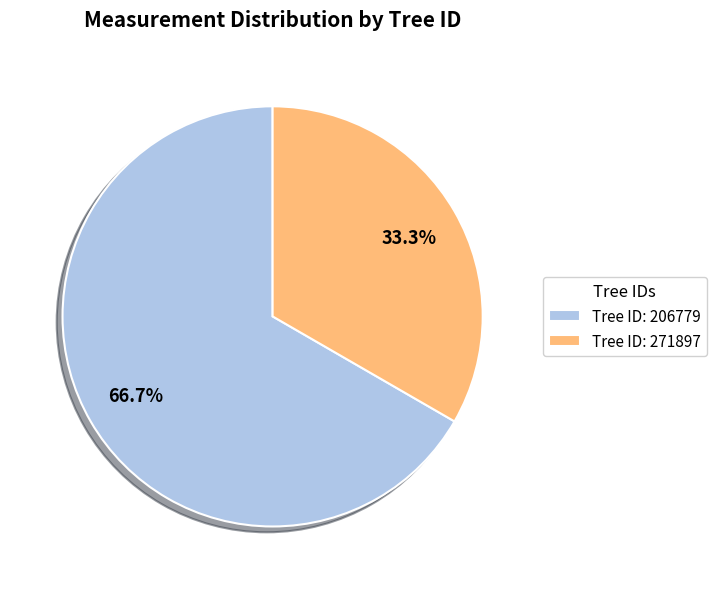

Is there a majority slice in this chart?

Yes